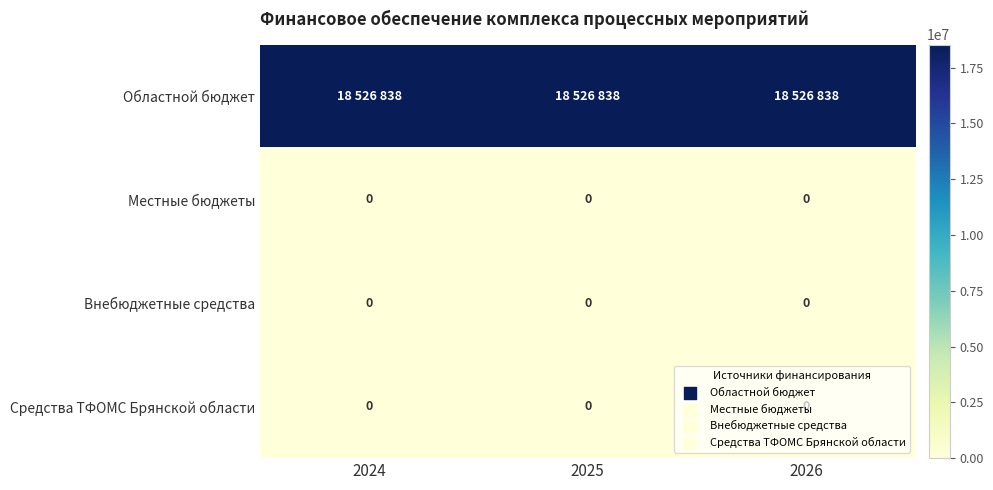

The value of Местные бюджеты at 2026 is 0. True or false?

True